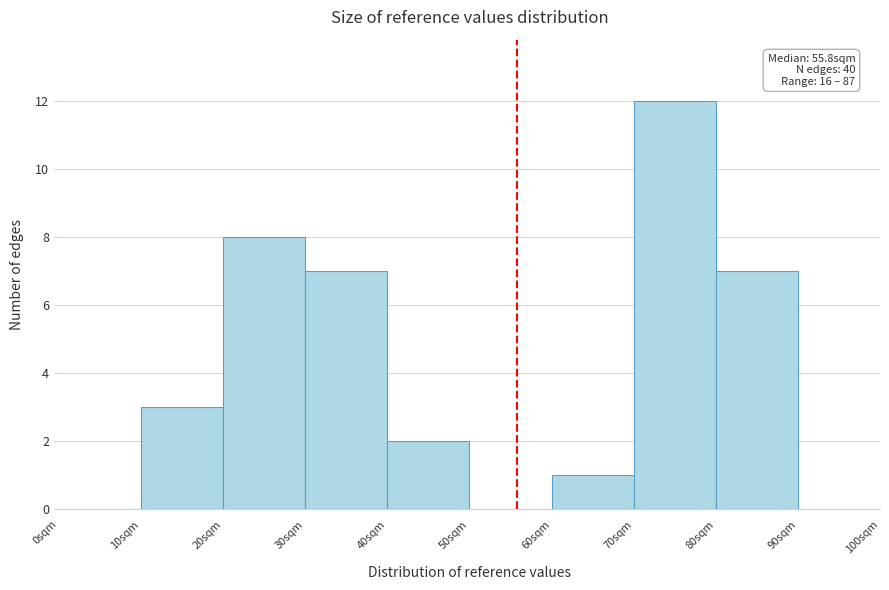

Which range on the x-axis has the tallest bar?

70 to 80